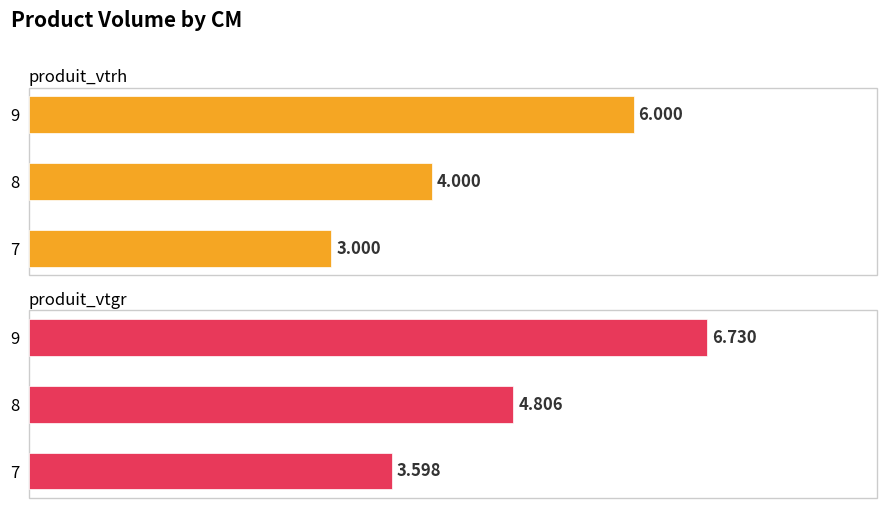

Count the number of data series in this chart.

2